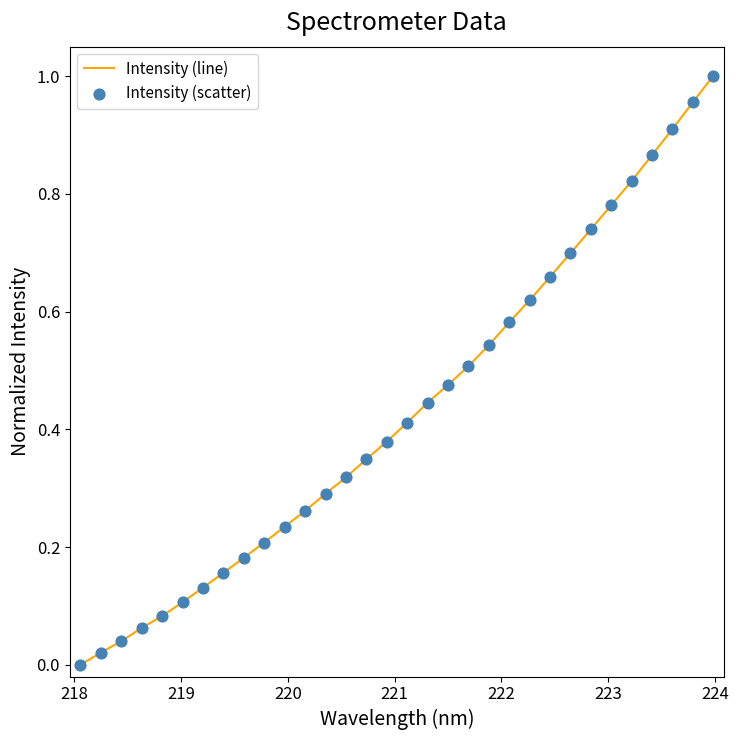

How many lines are shown in the chart?

1